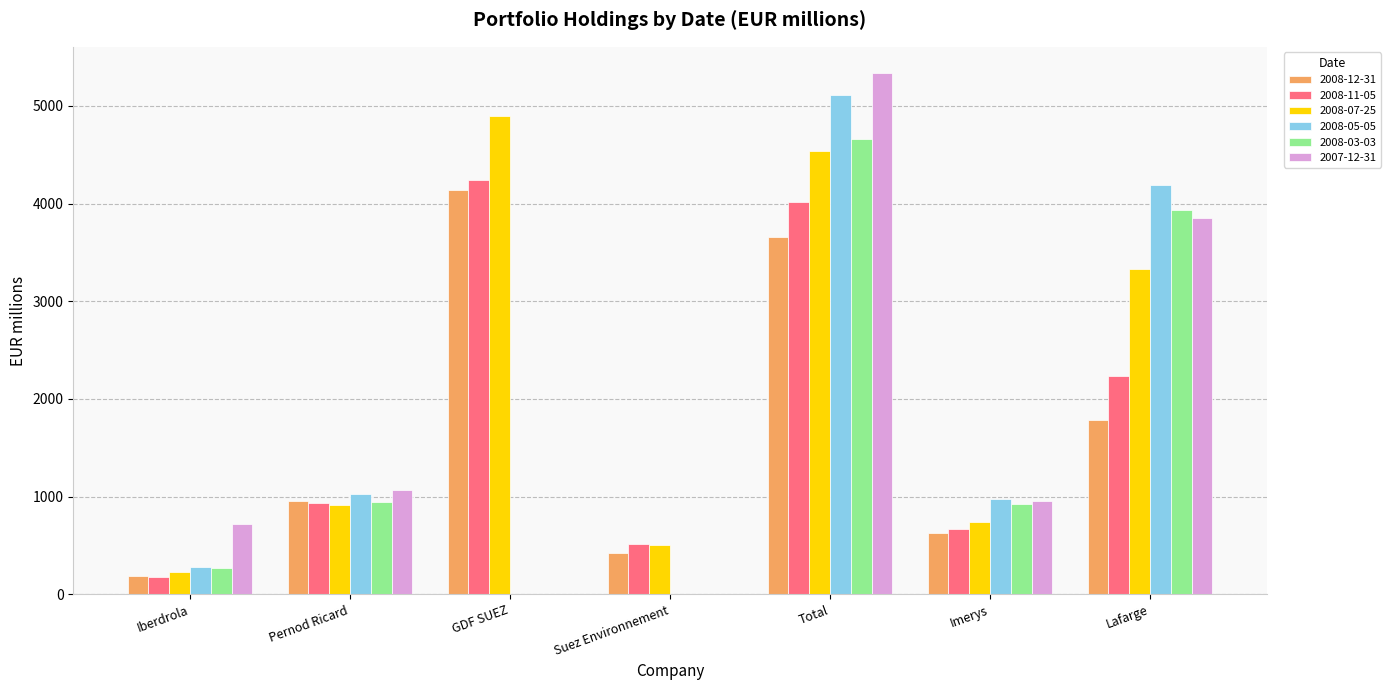

Which series has the largest total across all categories?

2008-07-25